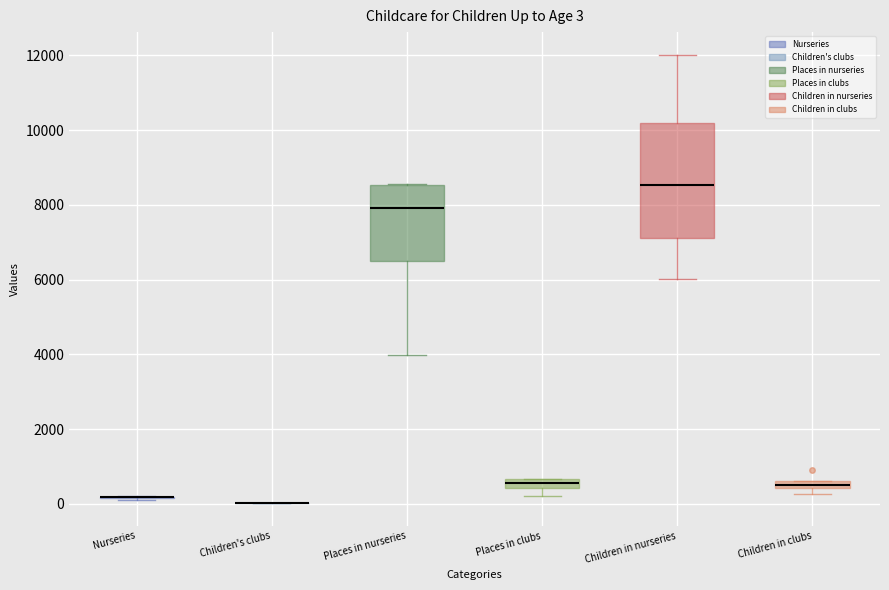

Comparing the boxes themselves (not the whiskers), which one is the tallest?

Children in nurseries